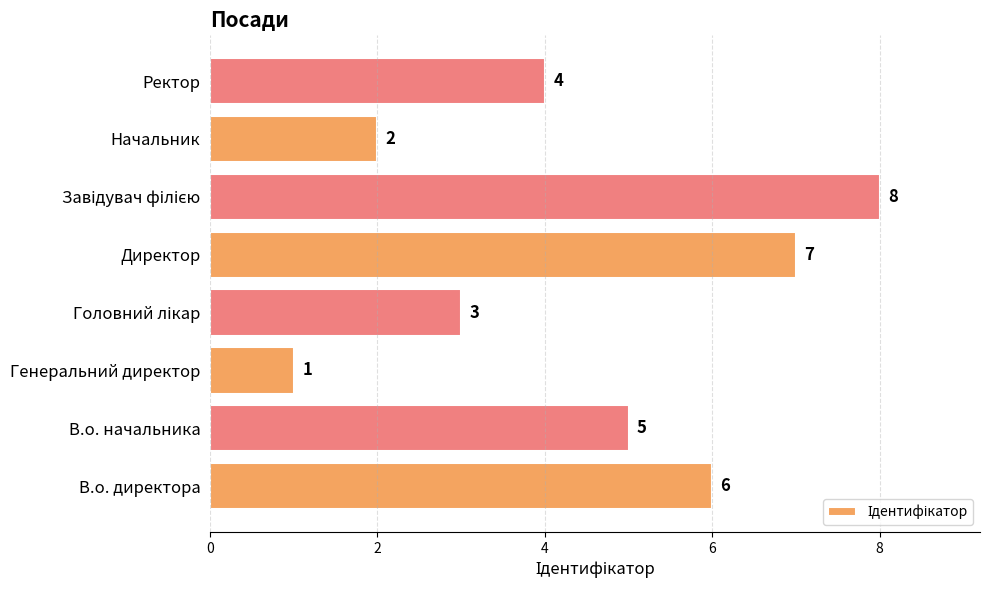

What is the difference between the second highest and minimum values?

6